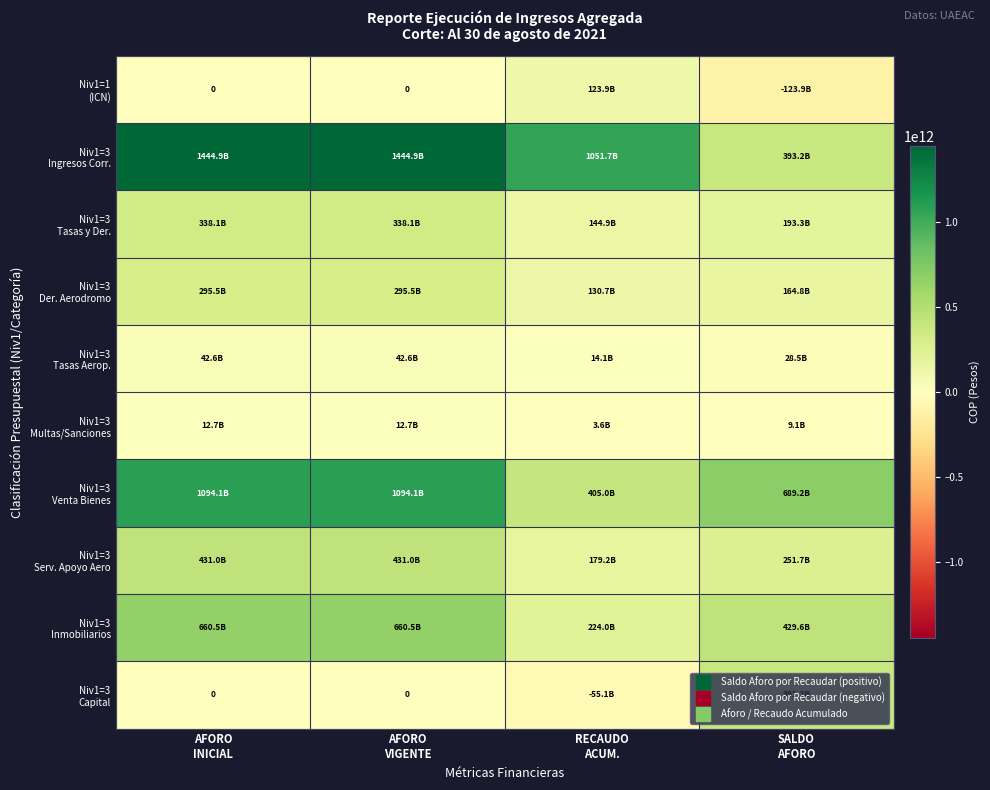

Which label corresponds to the largest value in the chart?

AFORO
INICIAL